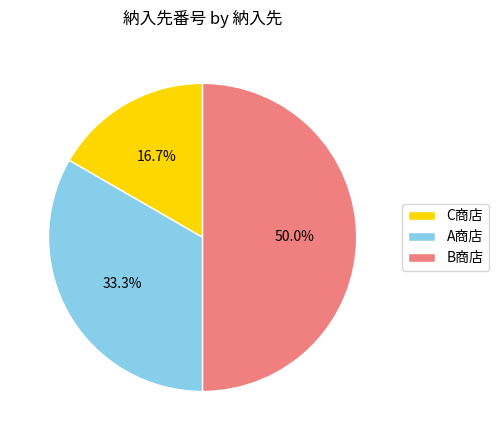

Combined, what portion of the pie is A商店 and C商店?

50.0%